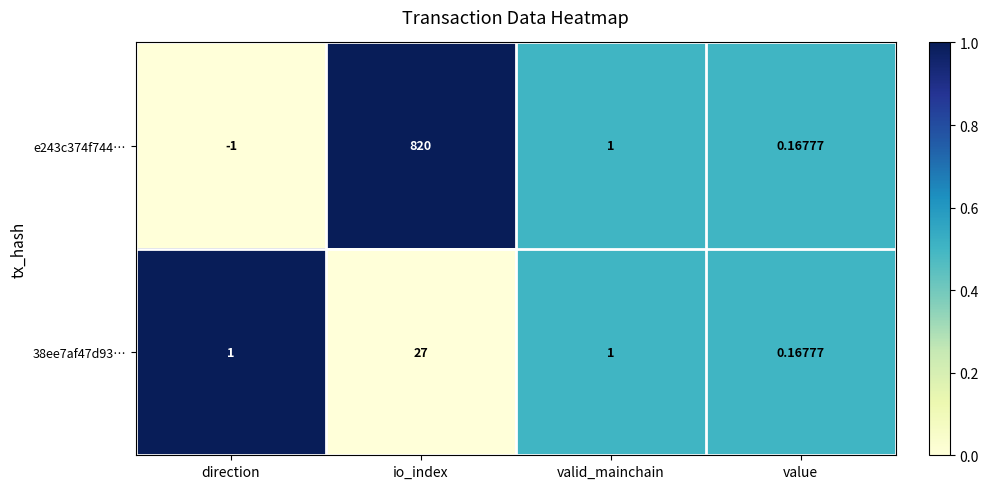

List the series in order of their peak value, lowest first.

38ee7af47d93…, e243c374f744…